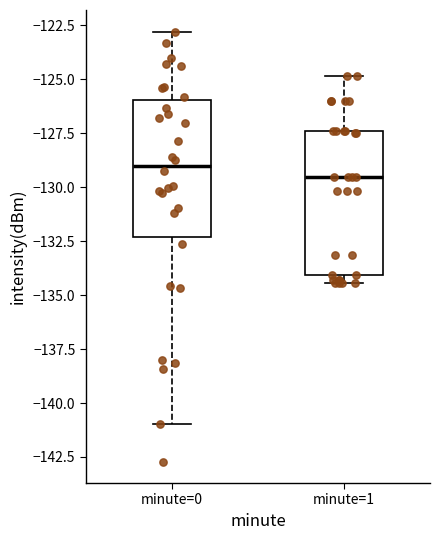

Where is the upper edge of the box for minute=0 on the y-axis? The values are not printed on the chart, so give them approximately, as read against the axis.

-126.0